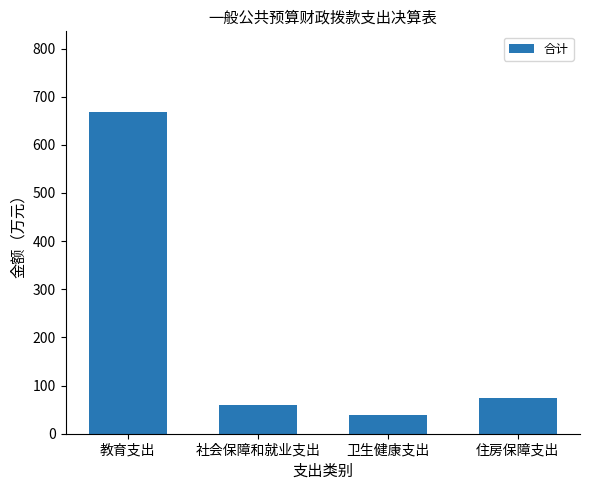

What is the difference between the maximum and minimum values?

630.7